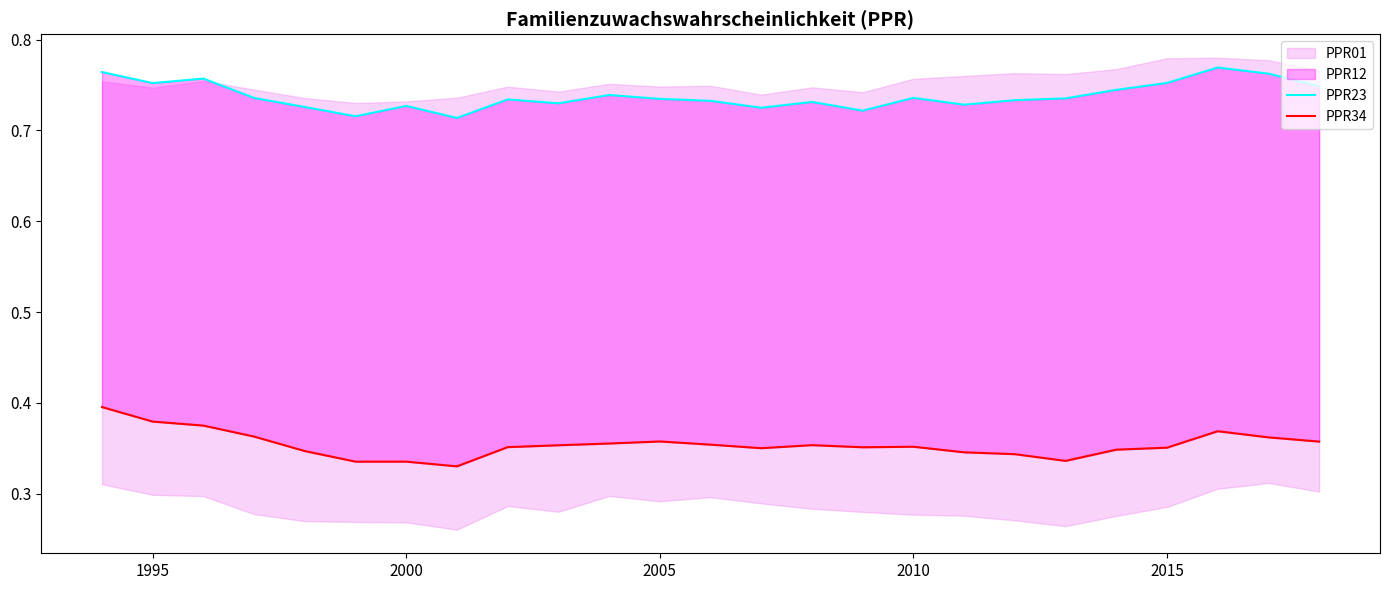

Which series has the largest total across all categories?

PPR23